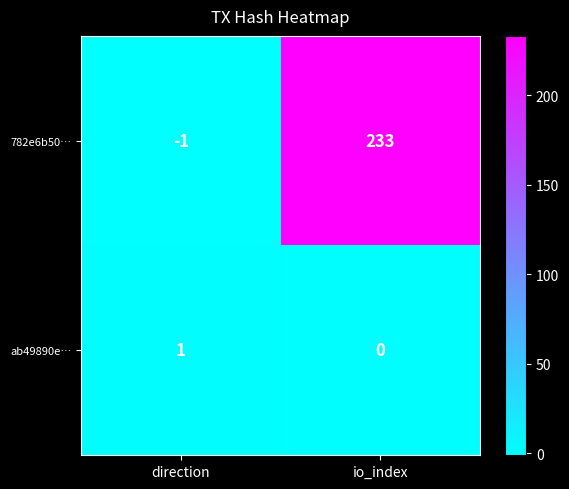

What is the sum of the 782e6b50… values at io_index and direction?

232